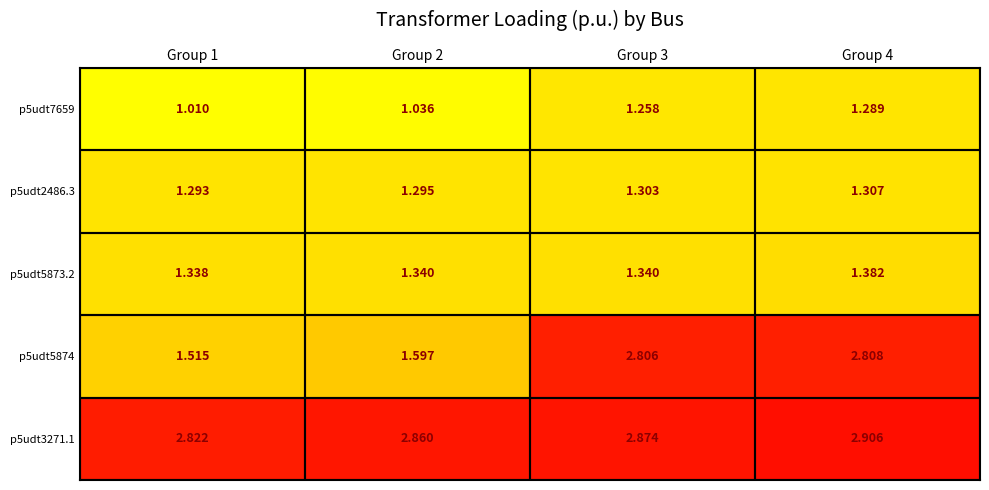

Is the value of p5udt3271.1 at Group 4 greater than the value of p5udt2486.3 at Group 2?

Yes